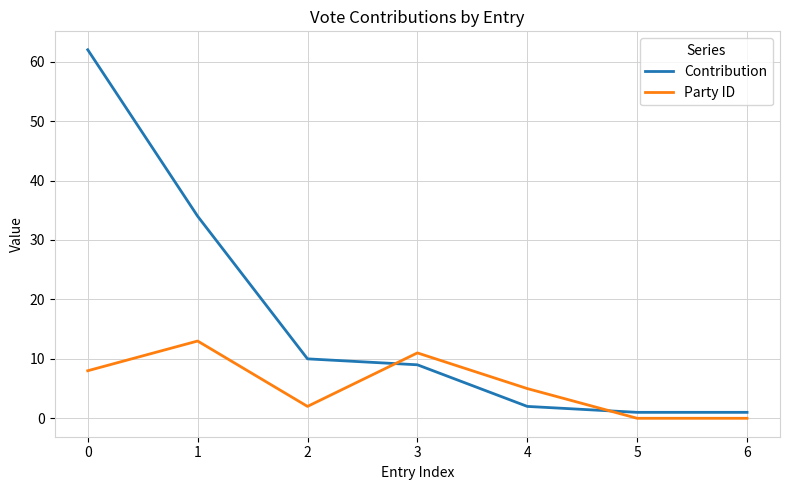

The value of Contribution at 2 is 10. True or false?

True